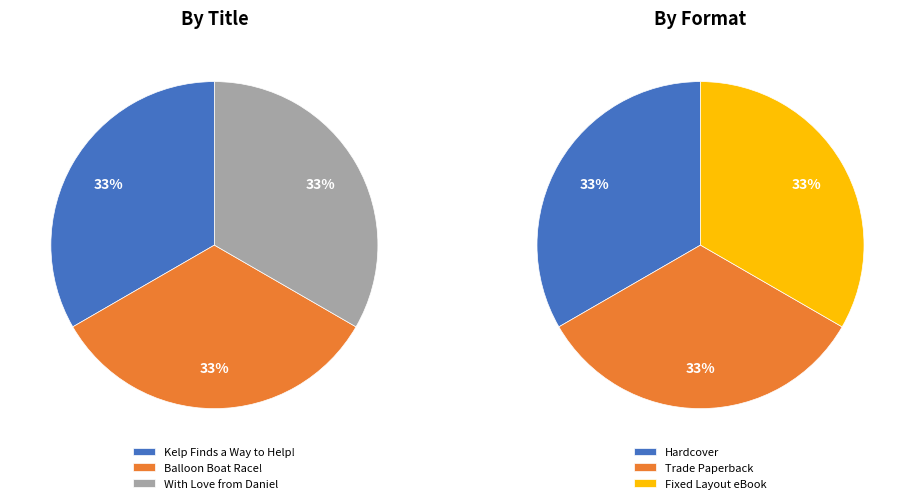

Which series has the widest spread of values?

Hardcover